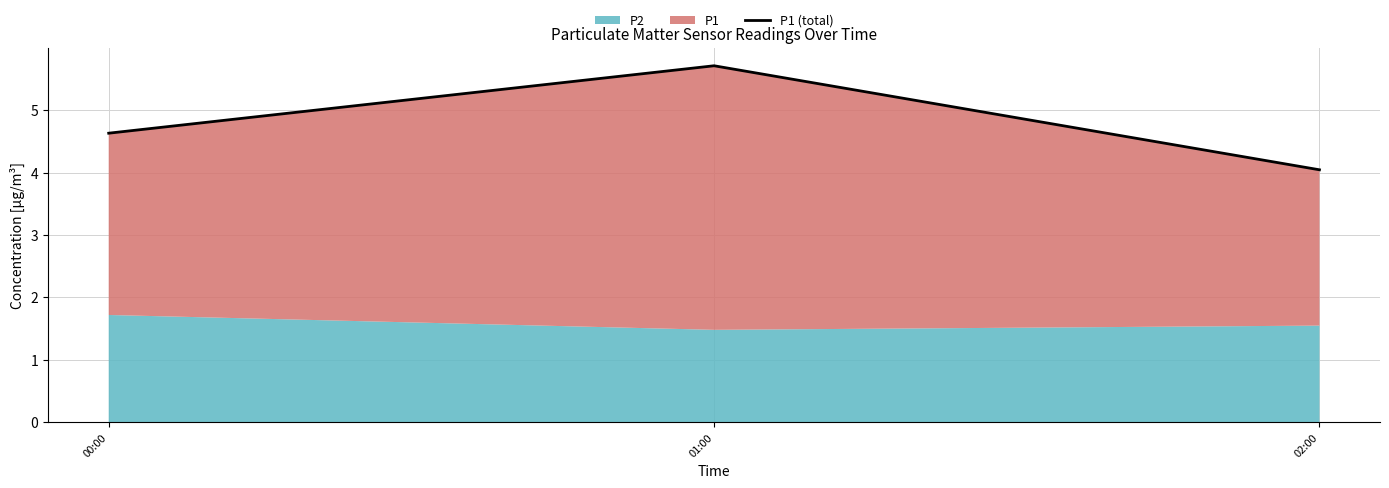

Rank the categories by value from lowest to highest.

02:00, 00:00, 01:00